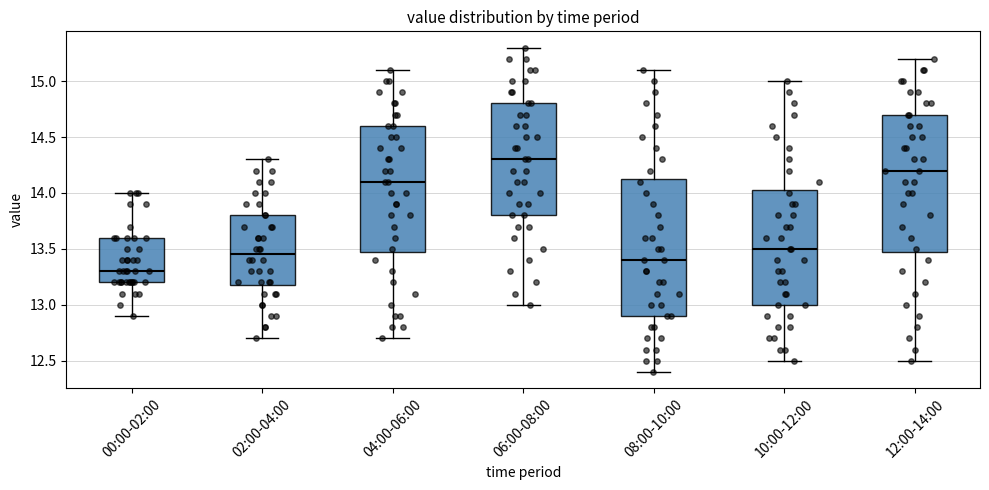

Reading left to right, read every box against the y-axis: the position of its median line, the range the box covers, and the ends of its whiskers. The values are not printed on the chart, so give them approximately, as read against the axis.

00:00-02:00: median 13.30, box 13.20 to 13.60, whiskers 12.90 to 14.00
02:00-04:00: median 13.45, box 13.20 to 13.80, whiskers 12.70 to 14.30
04:00-06:00: median 14.10, box 13.50 to 14.60, whiskers 12.70 to 15.10
06:00-08:00: median 14.30, box 13.80 to 14.80, whiskers 13.00 to 15.30
08:00-10:00: median 13.40, box 12.90 to 14.15, whiskers 12.40 to 15.10
10:00-12:00: median 13.50, box 13.00 to 14.05, whiskers 12.50 to 15.00
12:00-14:00: median 14.20, box 13.50 to 14.70, whiskers 12.50 to 15.20